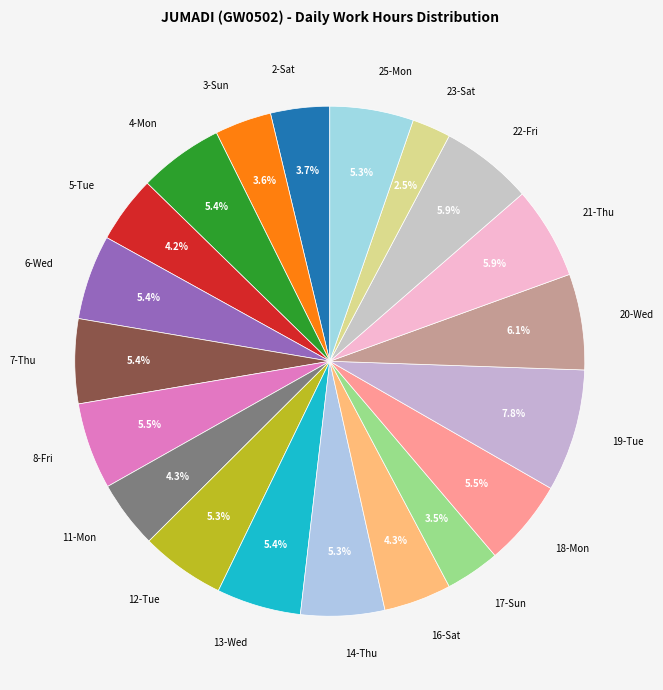

To the nearest percent, what is the difference between the largest and smallest slice percentages?

5%